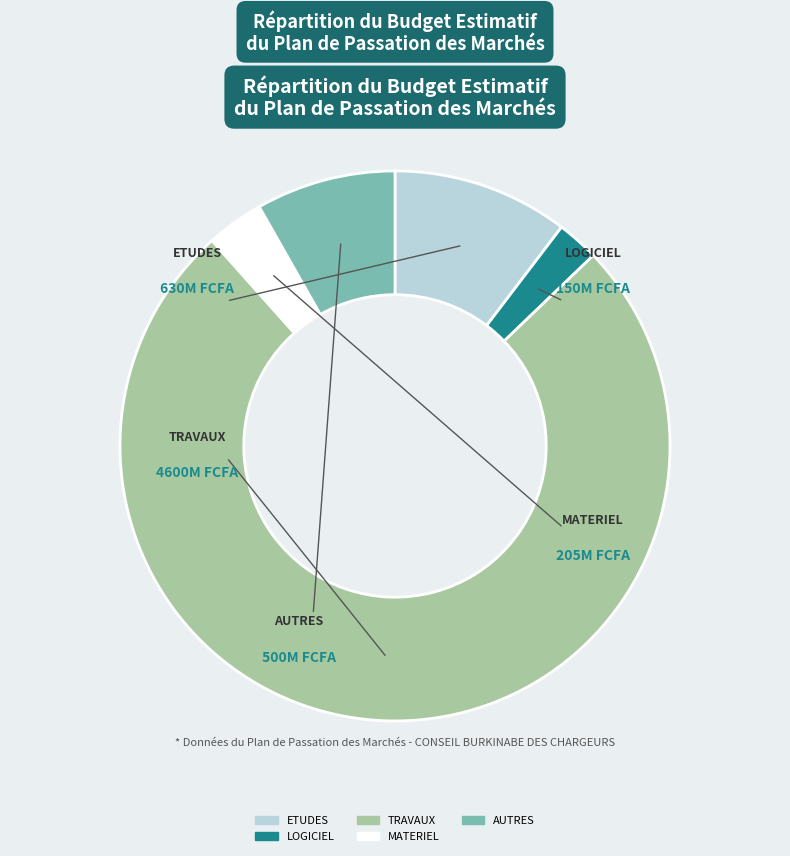

Do MATERIEL and AUTRES together represent more than half of the pie?

No